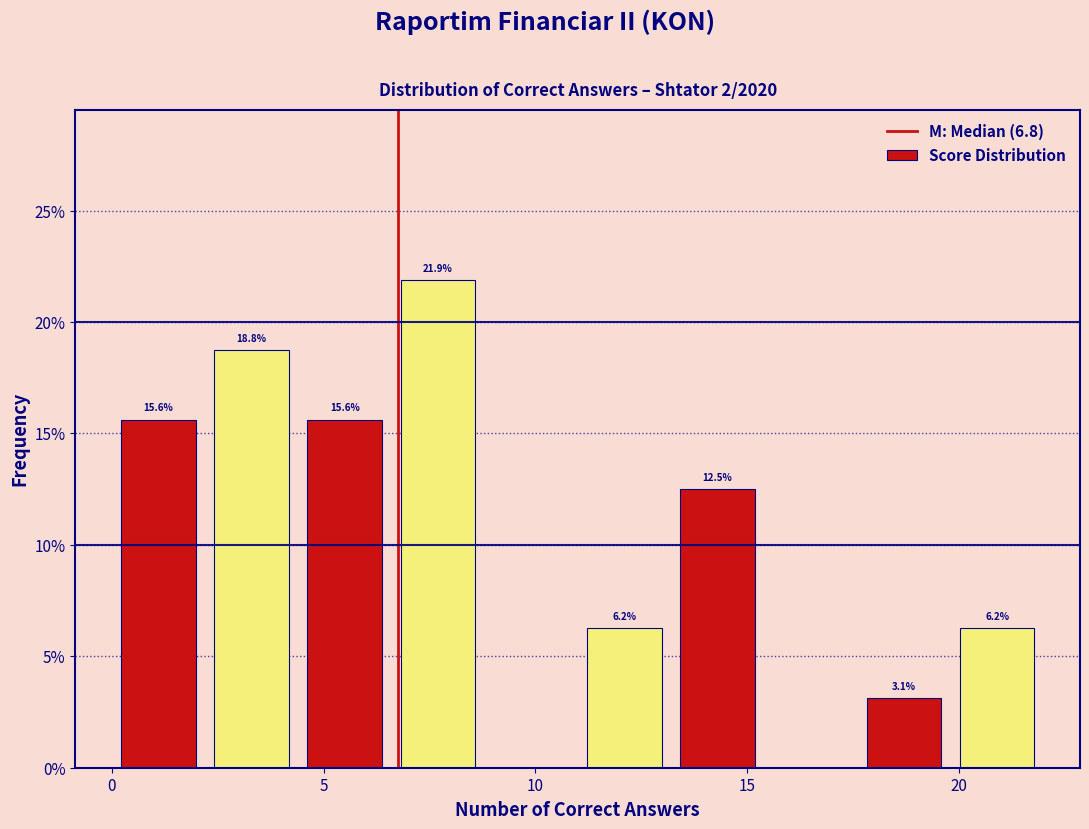

Which range on the x-axis has the tallest bar?

6.6 to 8.8